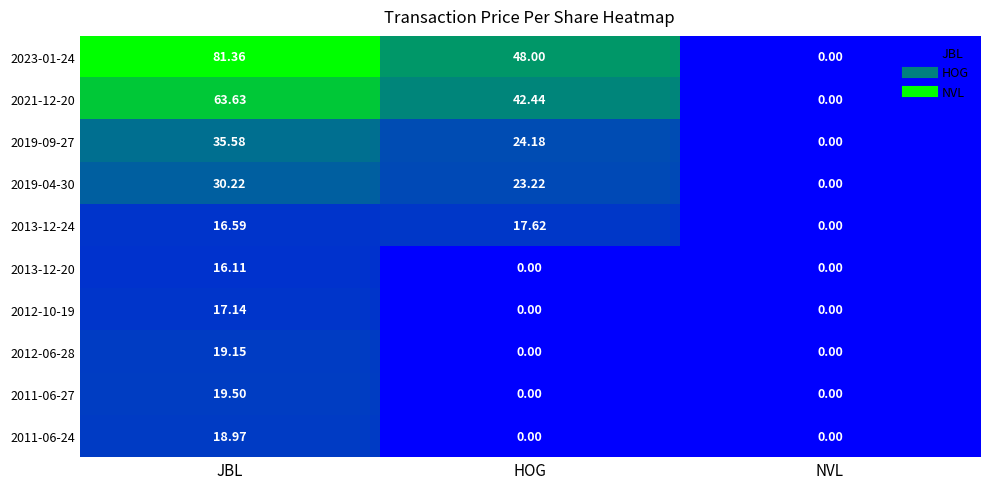

Is the value of 2019-09-27 at JBL greater than the value of 2021-12-20 at HOG?

No